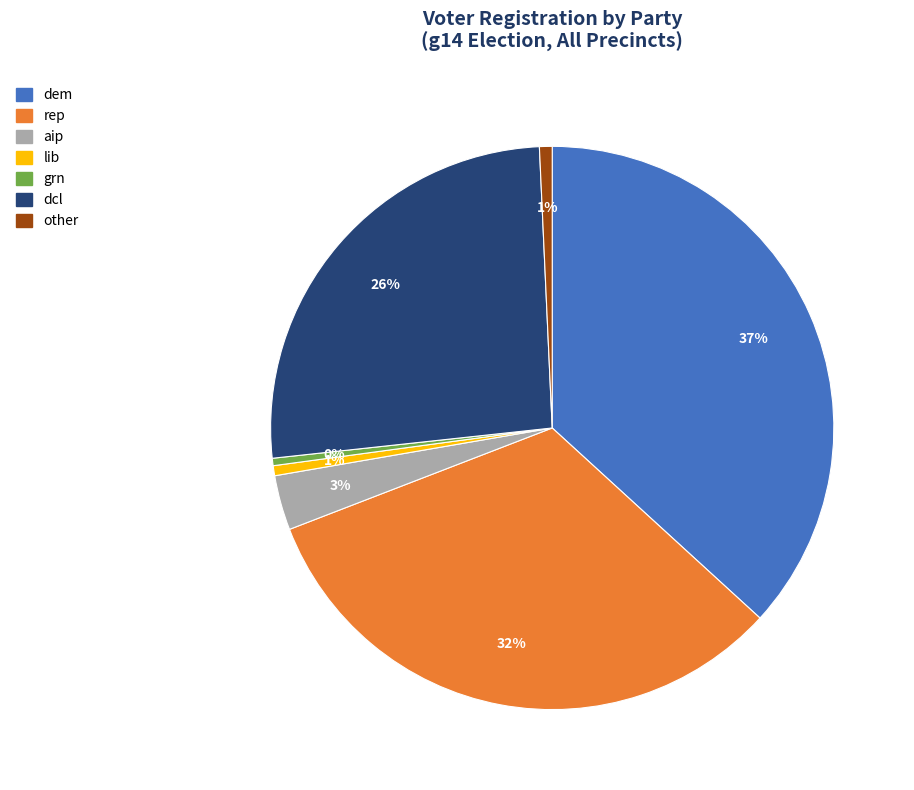

How many slices are in this pie chart?

7